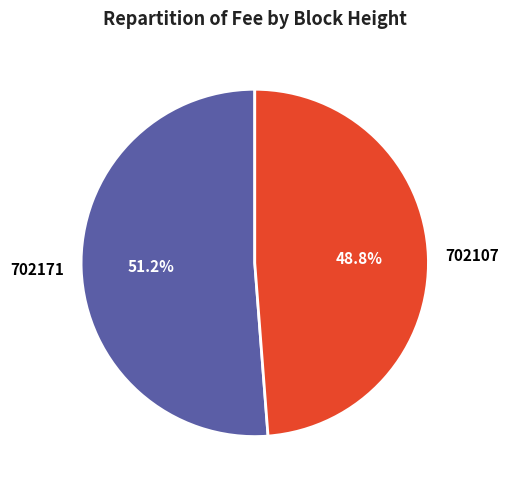

Rank the categories by value from highest to lowest.

702171, 702107